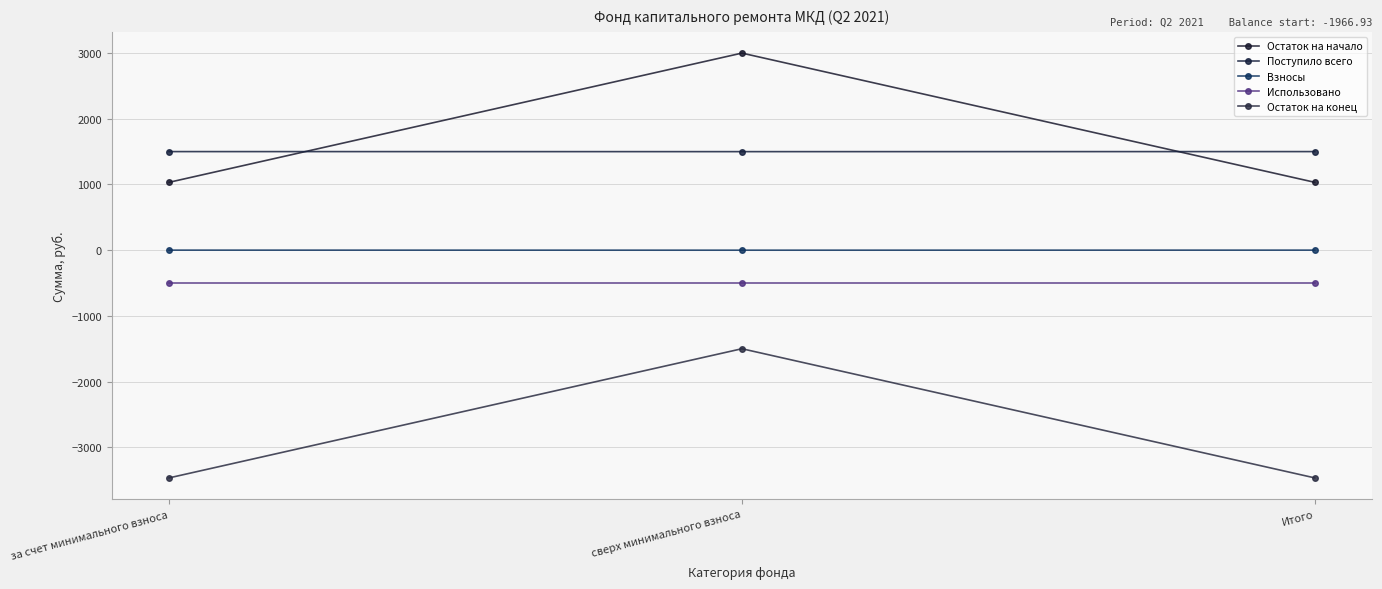

Is the value of Использовано at Итого greater than the value of Остаток на конец at сверх минимального взноса?

Yes